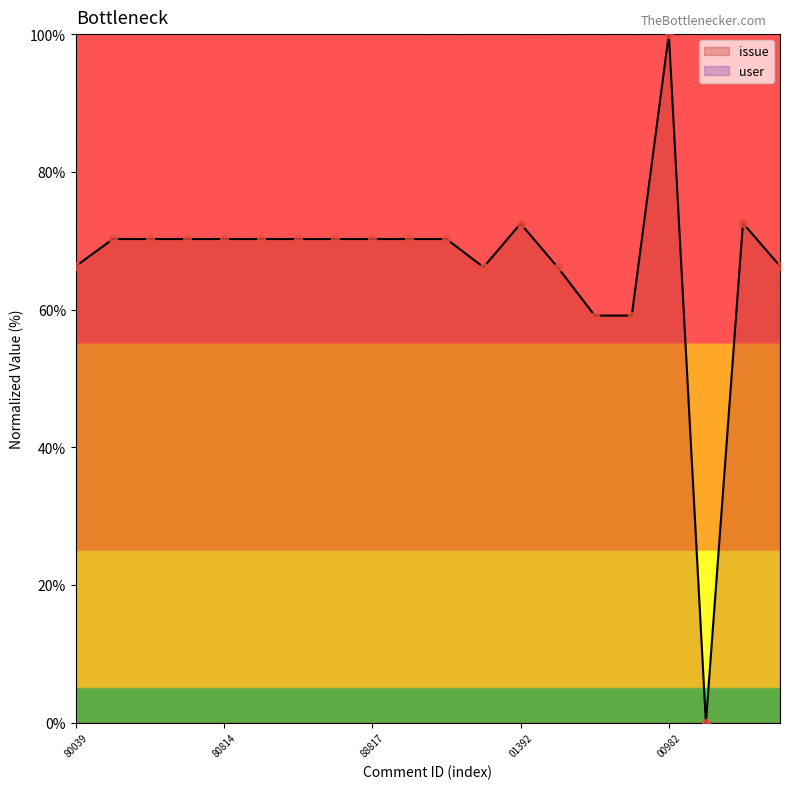

Which category has the highest value in the issue series?

00982